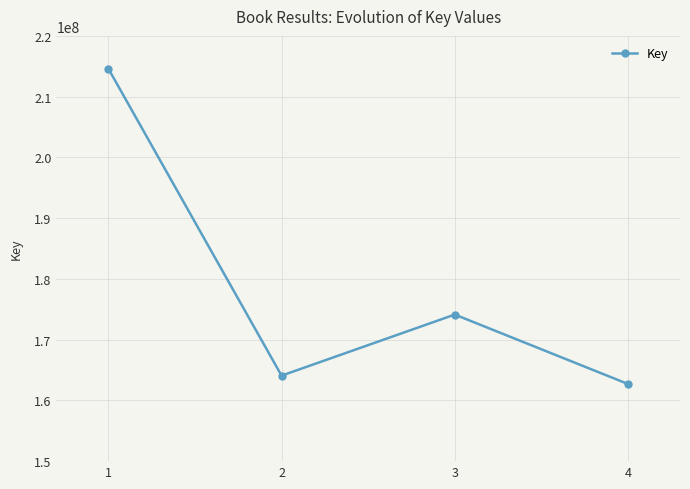

Between 2 and 1, which is larger?

1